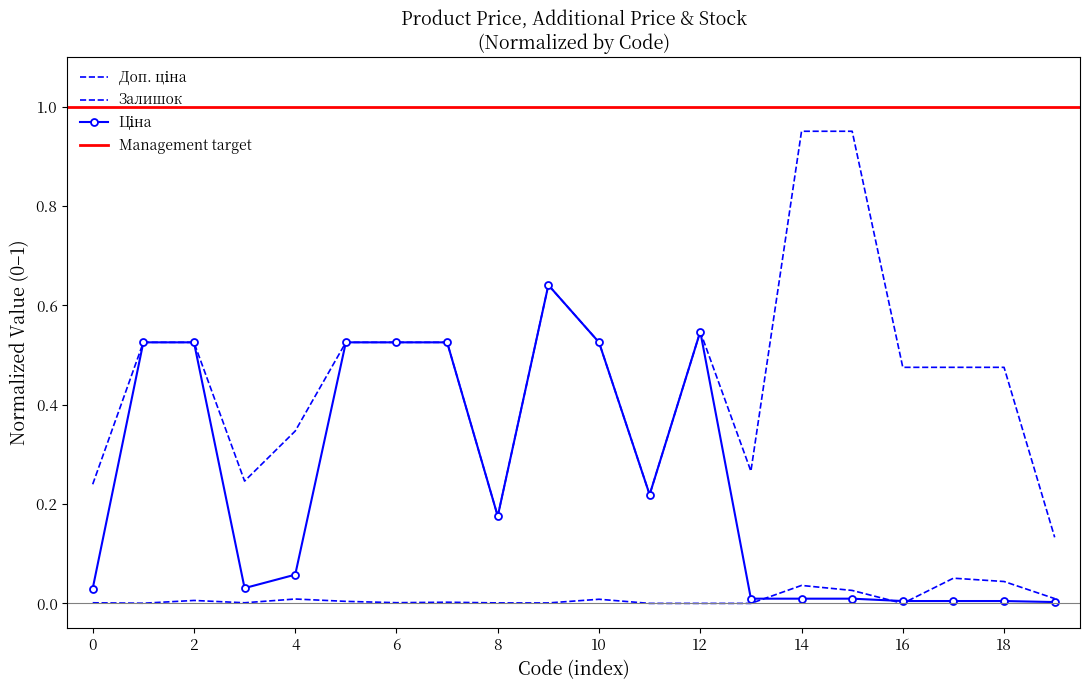

What is the difference between the maximum and minimum values in the Доп. ціна series?

0.8